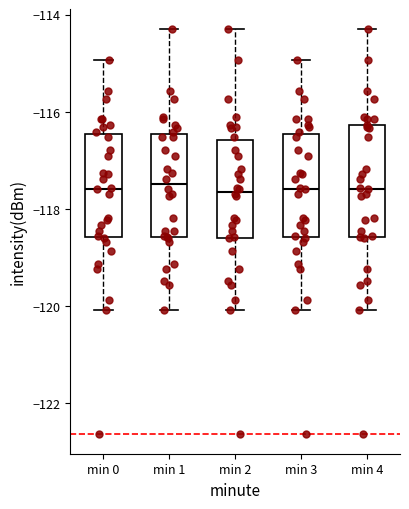

Where does the median line of the box for min 0 sit on the y-axis? The values are not printed on the chart, so give them approximately, as read against the axis.

-117.6